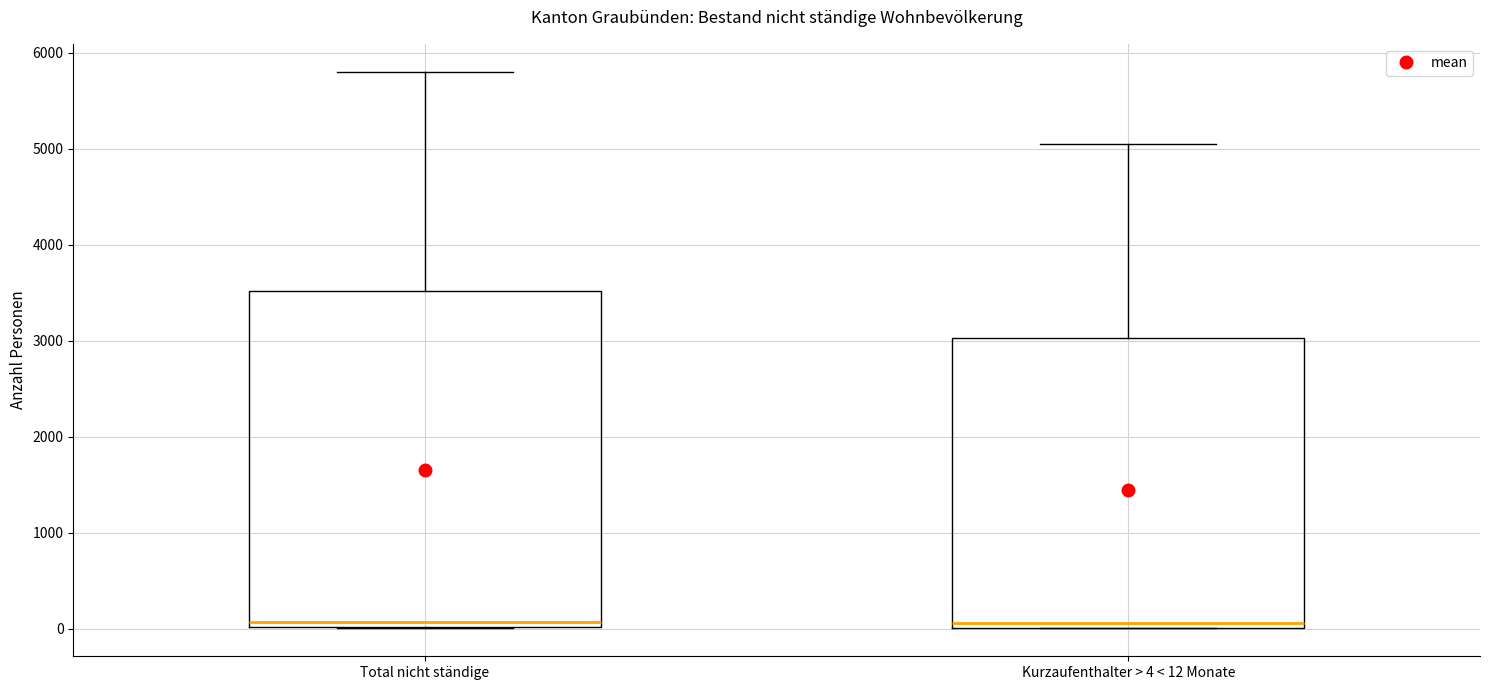

Reading left to right, transcribe this box plot: for each box, give where its median line is, the range the box spans, and where its two whiskers end, as read against the y-axis. The values are not printed on the chart, so give them approximately, as read against the axis.

Total nicht ständige: median 100, box 0 to 3500, whiskers 0 to 5800
Kurzaufenthalter > 4 < 12 Monate: median 100, box 0 to 3000, whiskers 0 to 5100